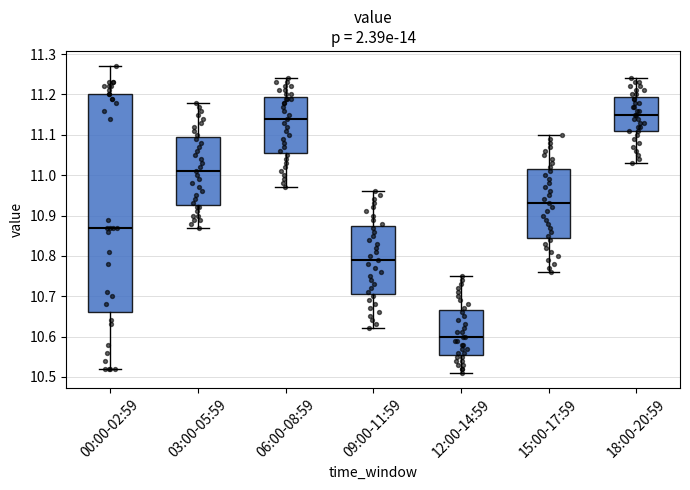

Comparing the boxes themselves (not the whiskers), which one is the tallest?

00:00-02:59